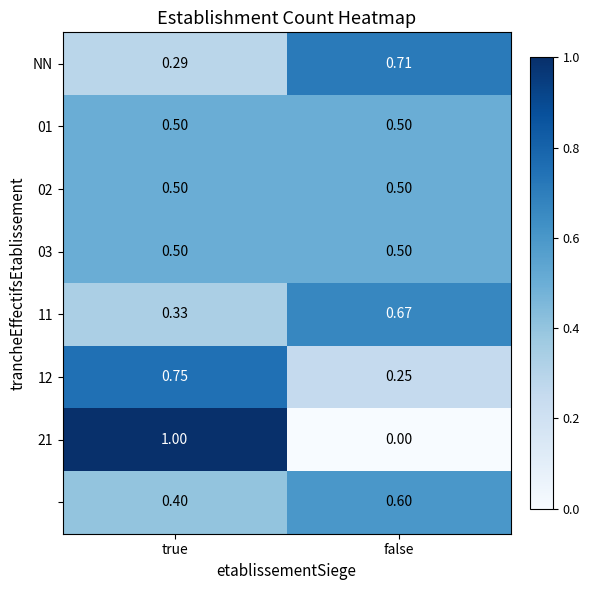

At which category is the sum across all series the highest?

true